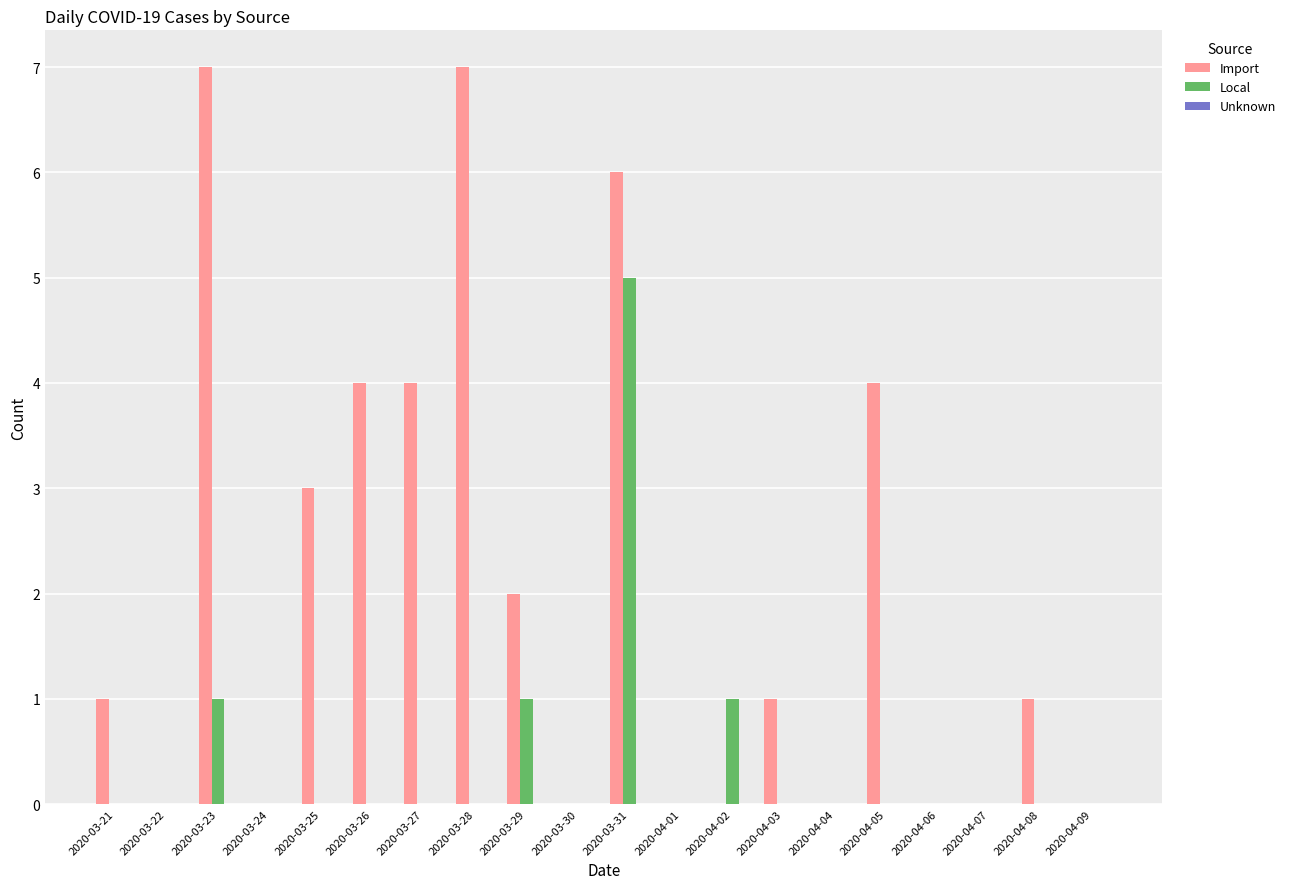

How many groups of bars are there?

20